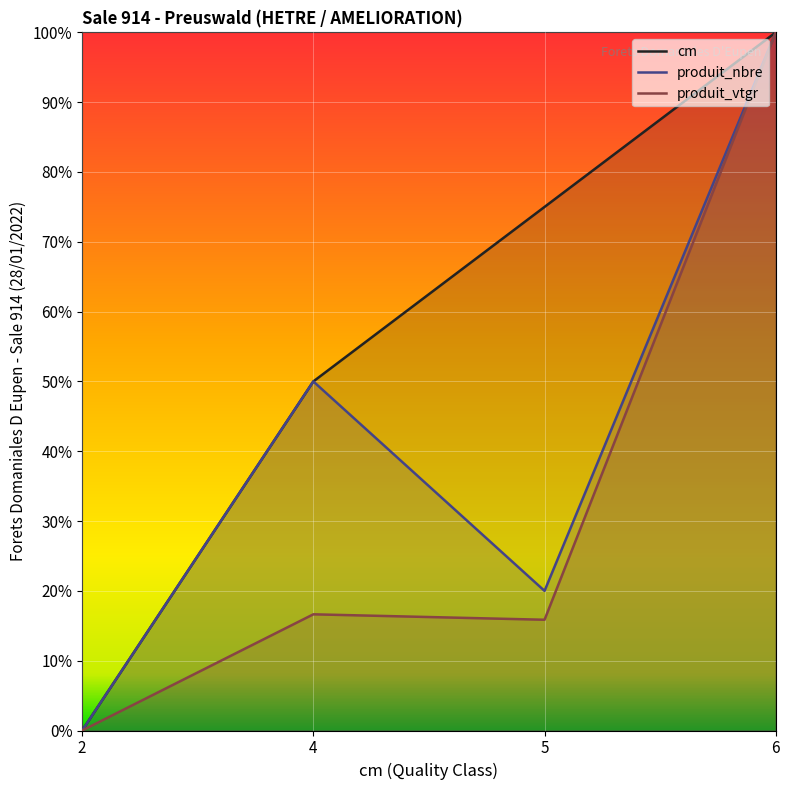

What is the value of the produit_vtgr point at the 3rd from the left?

0.2